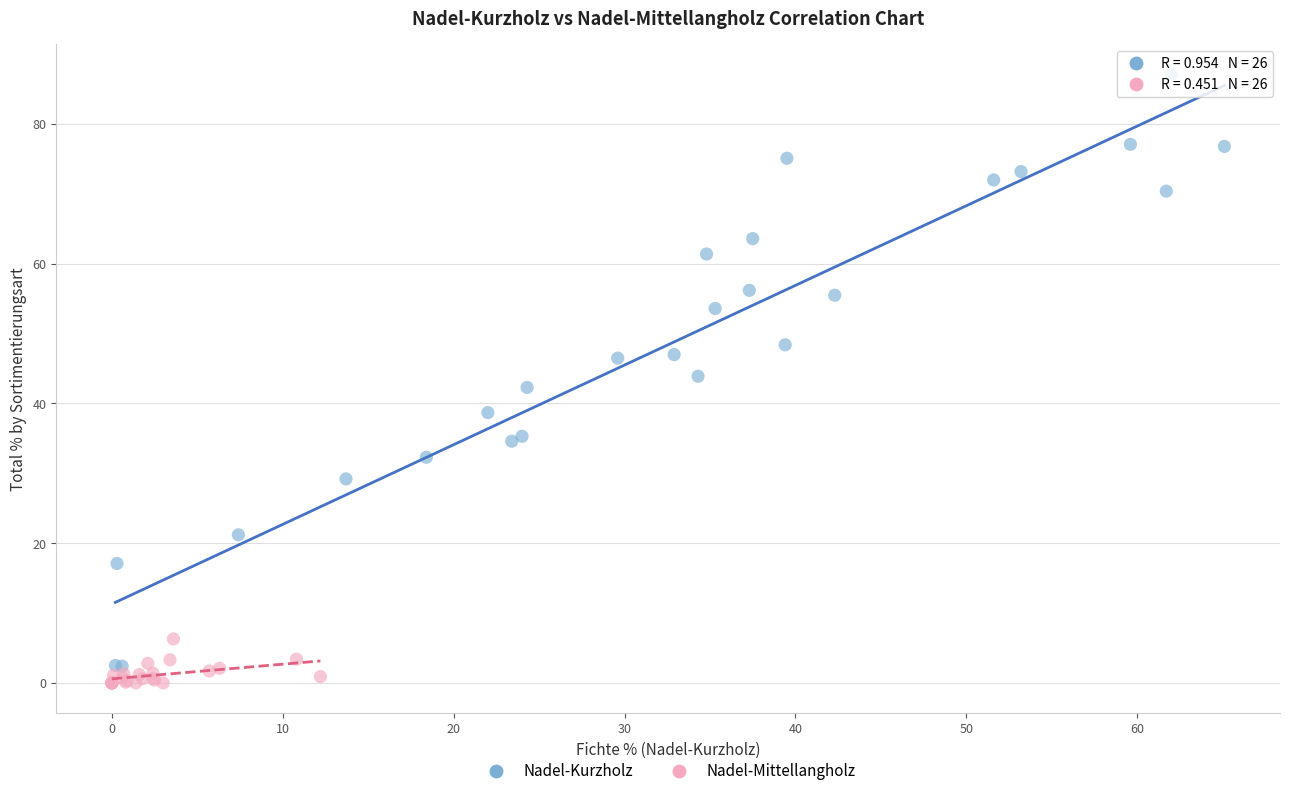

Which series contains the highest Y value?

Nadel-Kurzholz